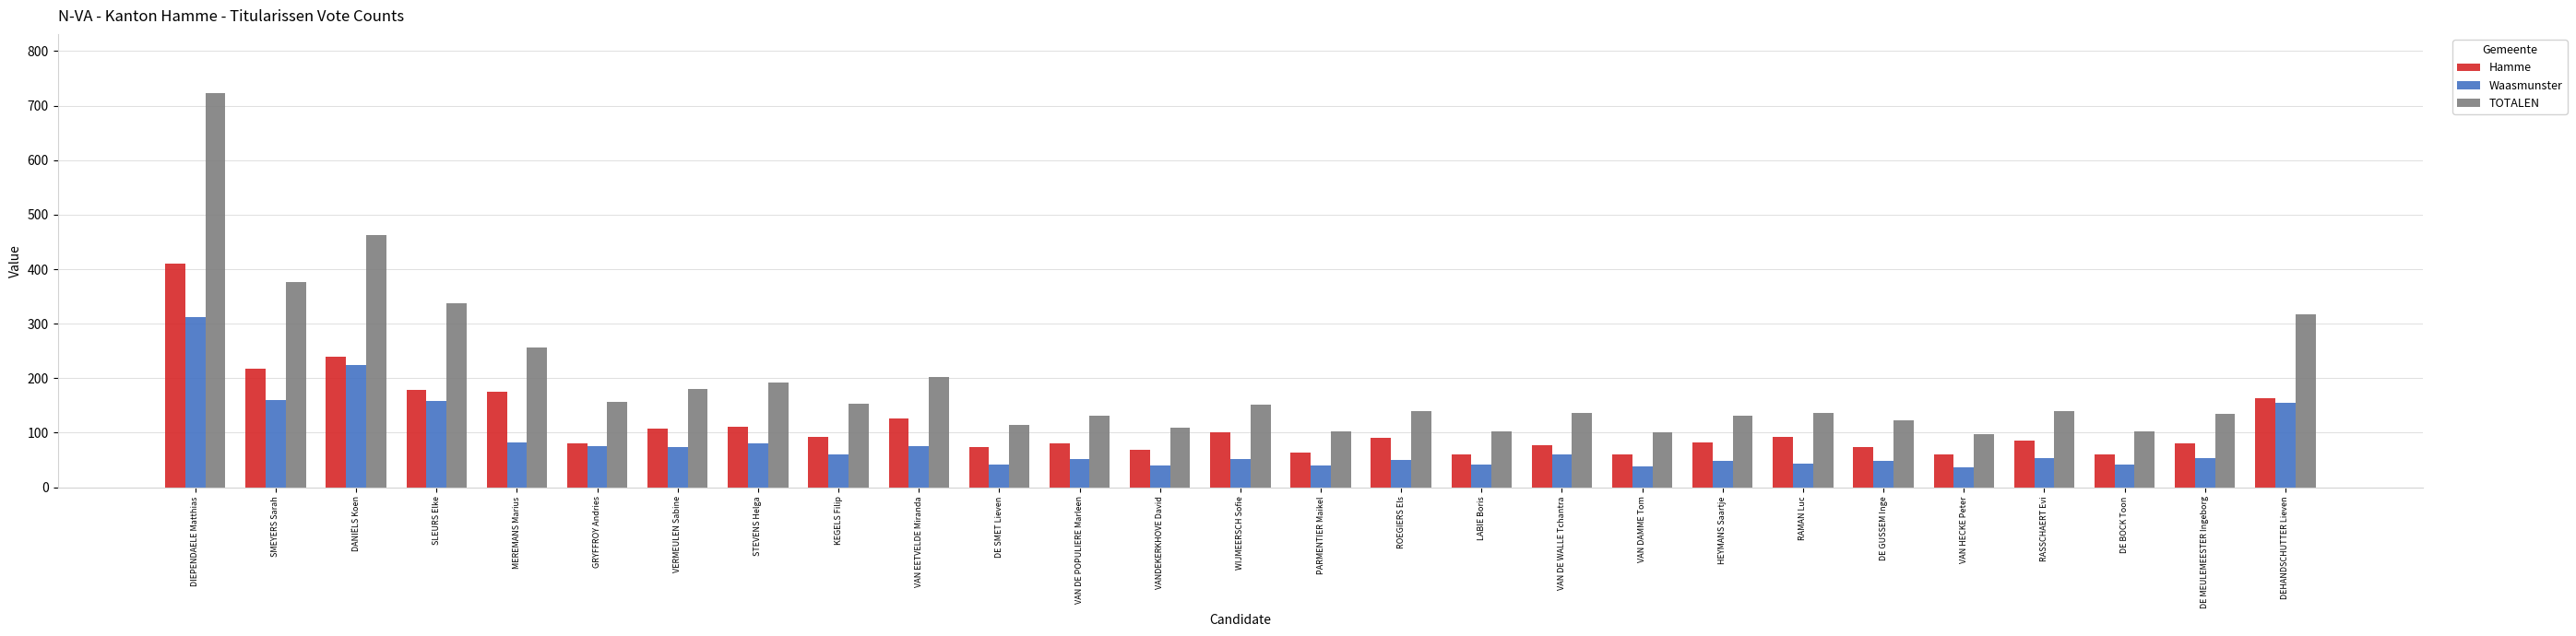

Are the bars grouped side by side (vs. stacked)?

Yes